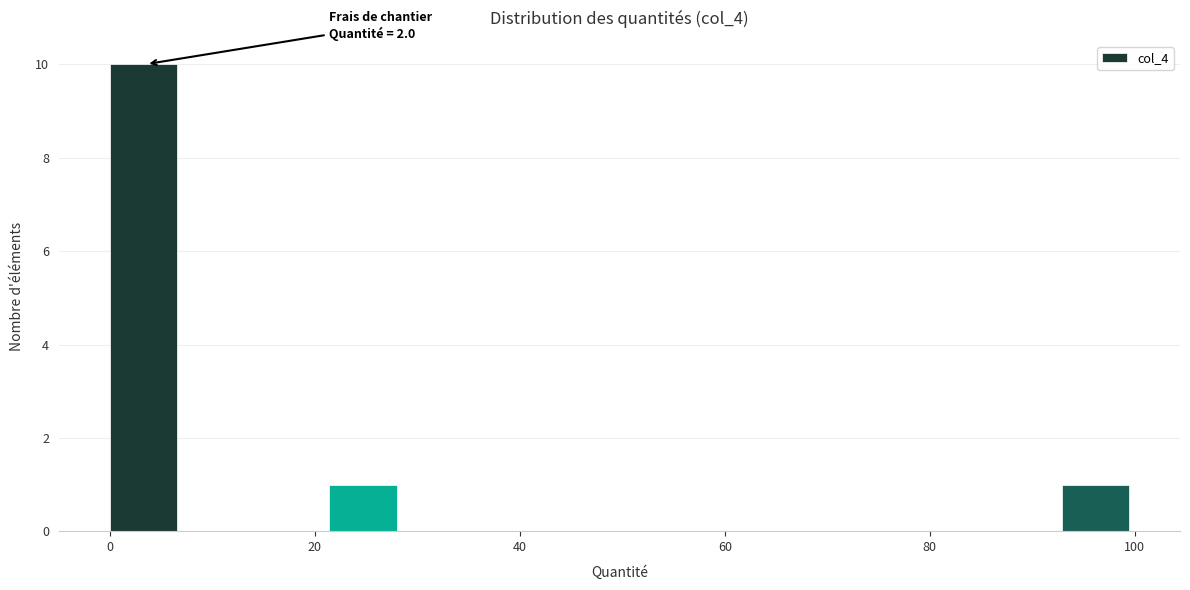

Read against the x-axis, roughly where is the centre of the tallest bar?

4